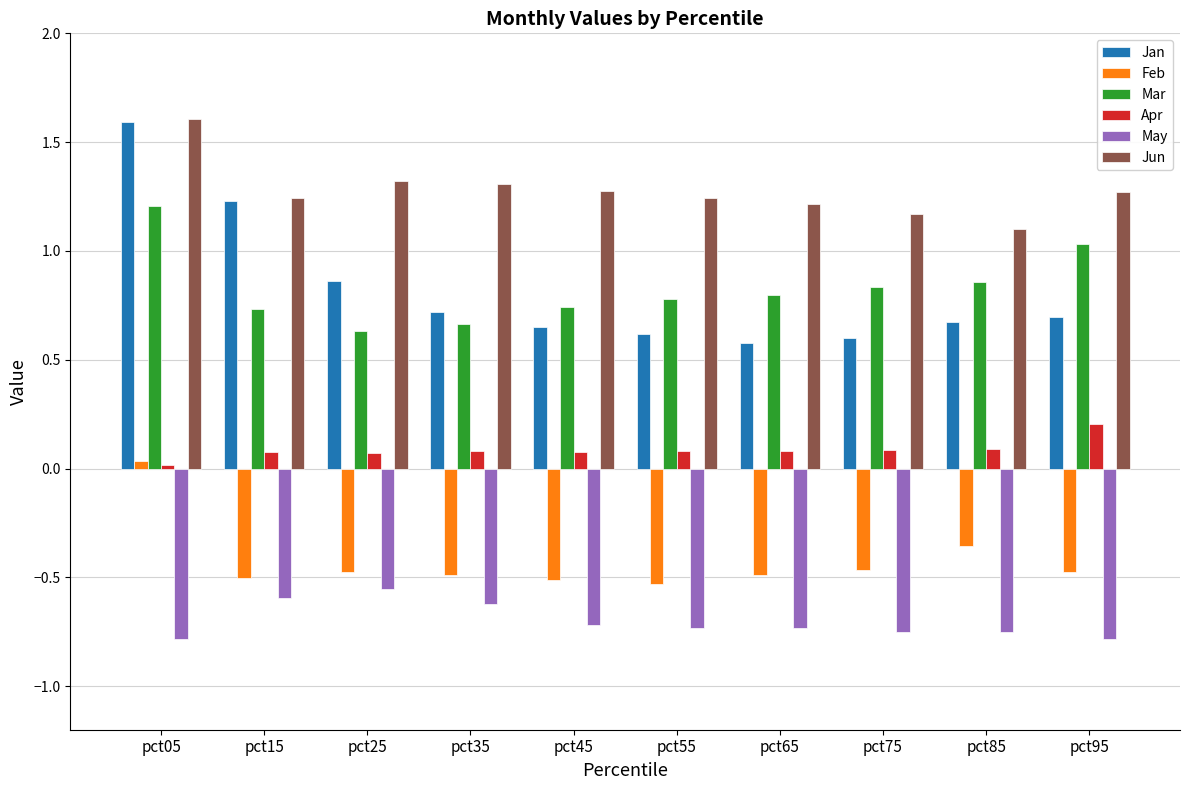

What is the greatest value displayed?

1.6